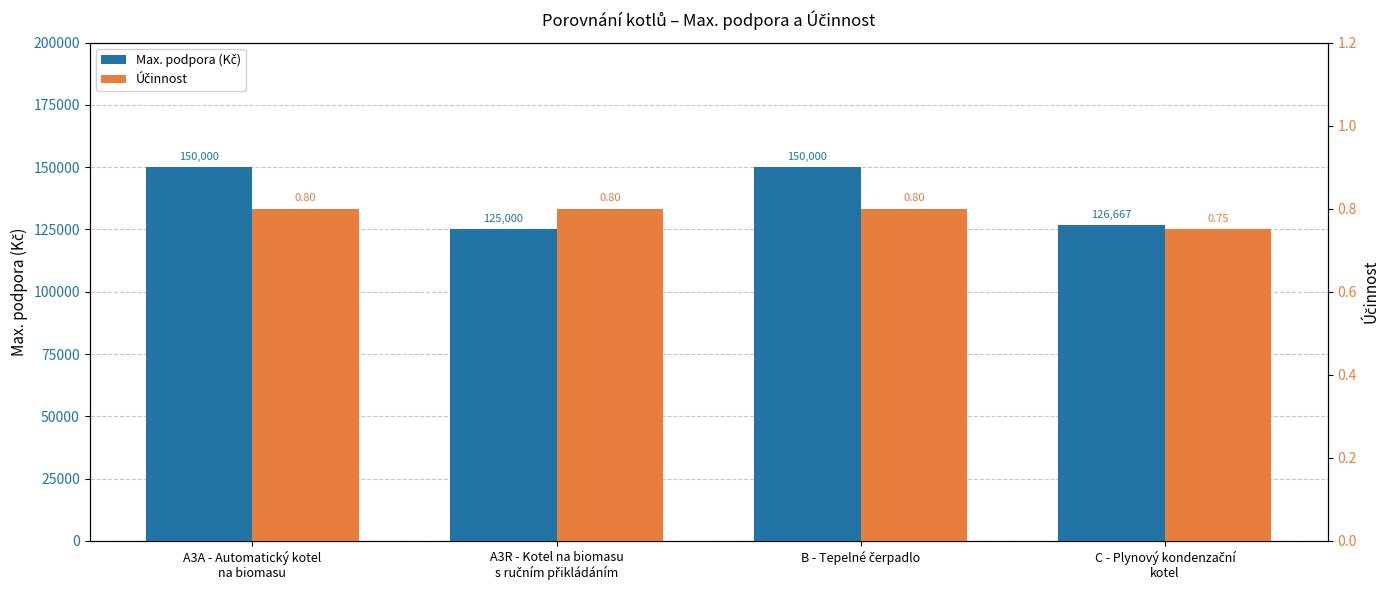

At which label is Max. podpora (Kč) closest to 137500?

C - Plynový kondenzační
kotel